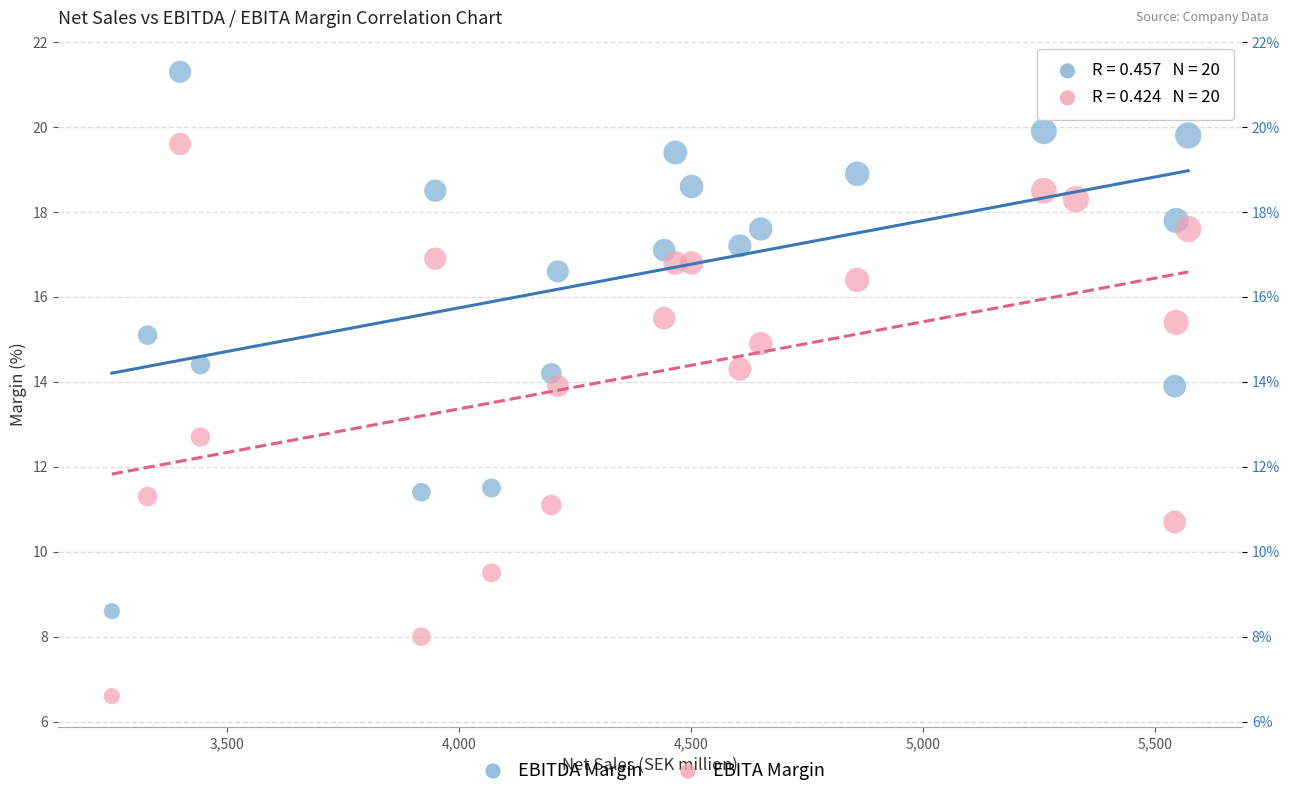

Across all series, what Y value is closest to 13?

12.7